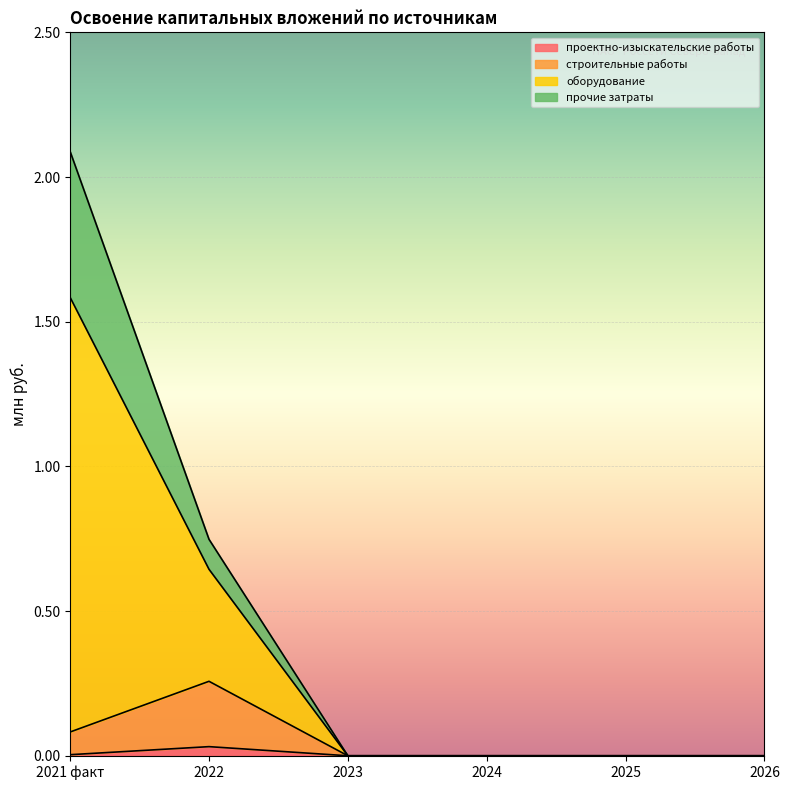

At which category is the sum across all series the highest?

2021 факт